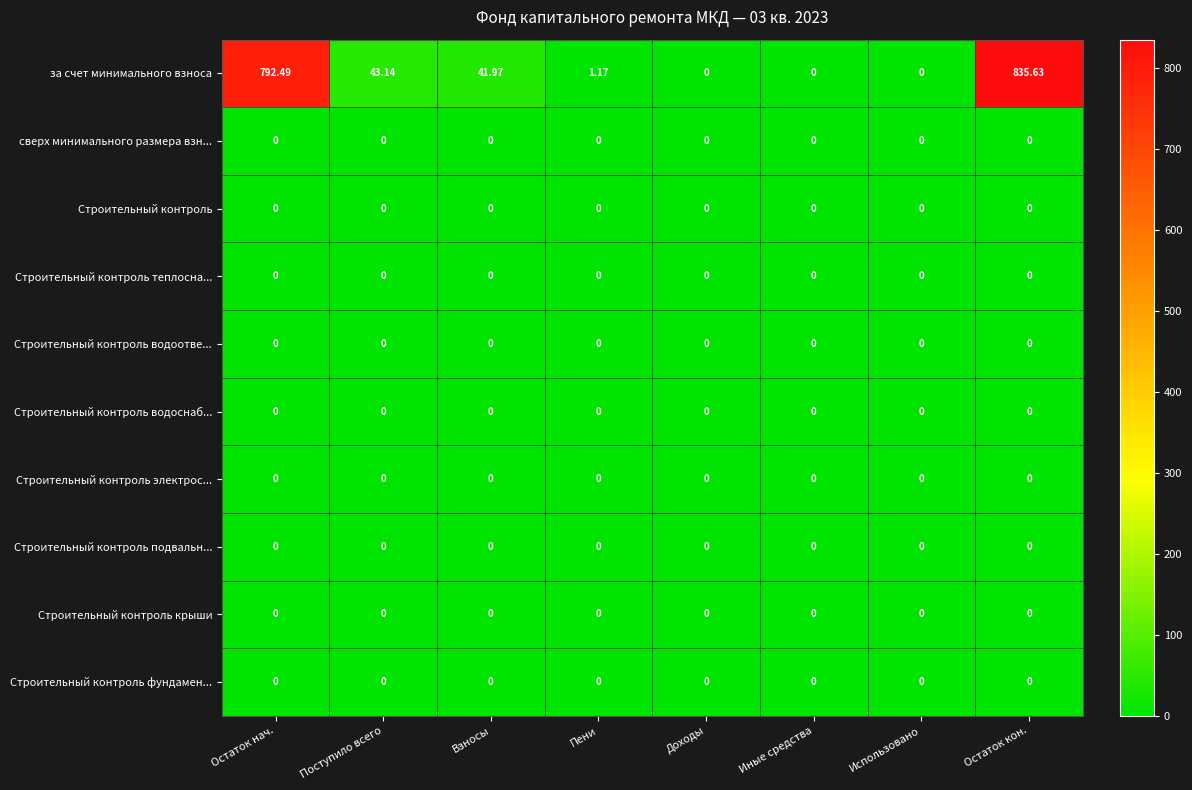

At which category is the sum across all series the highest?

Остаток кон.